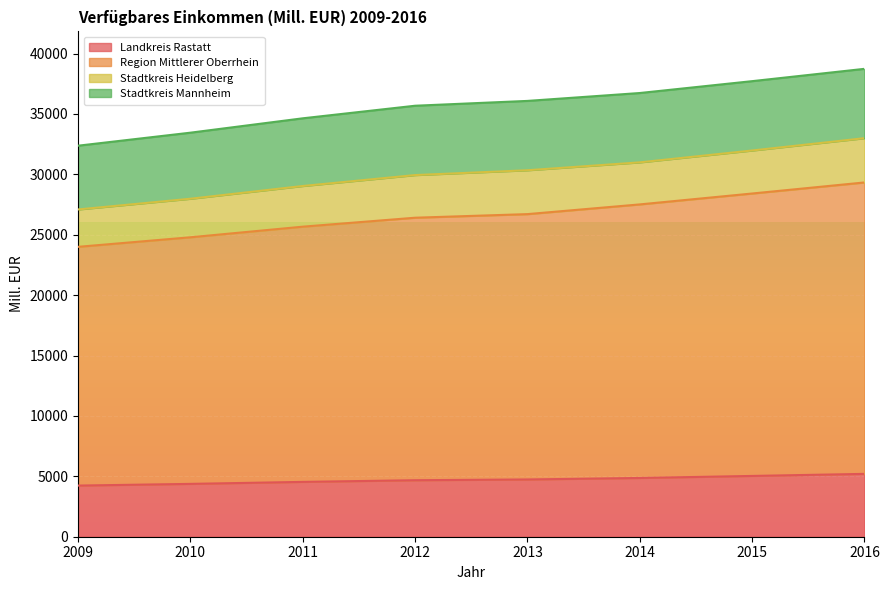

What is the value of the Region Mittlerer Oberrhein point at the 8th from the left?

29332.4